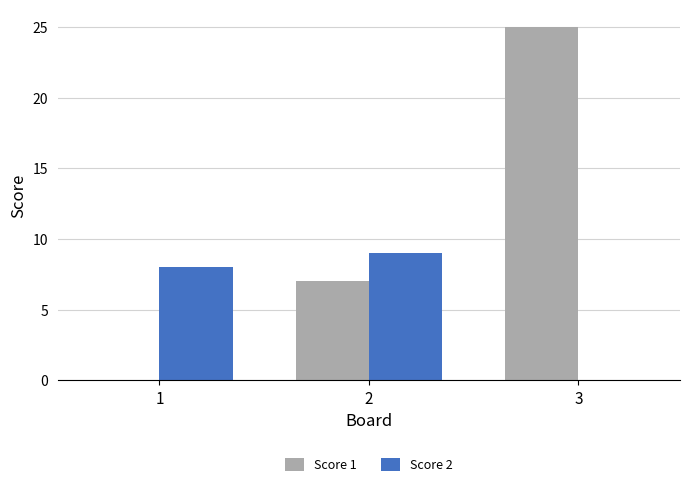

What is the maximum value shown in the chart?

25